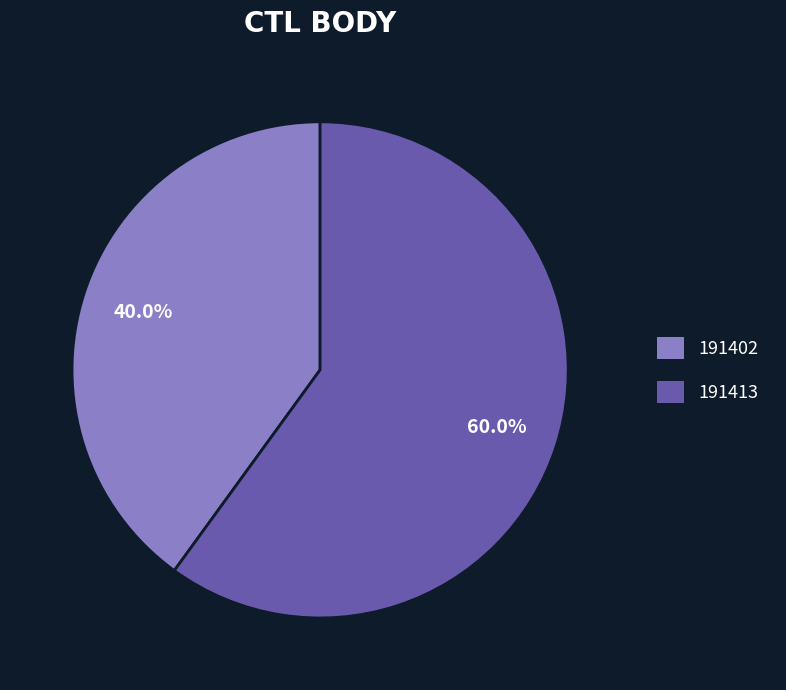

Is it true that 191402 is 52% of the pie?

False